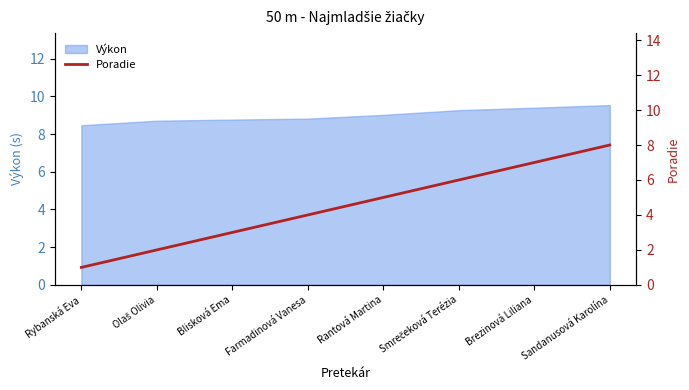

How many categories are shown in the chart?

8